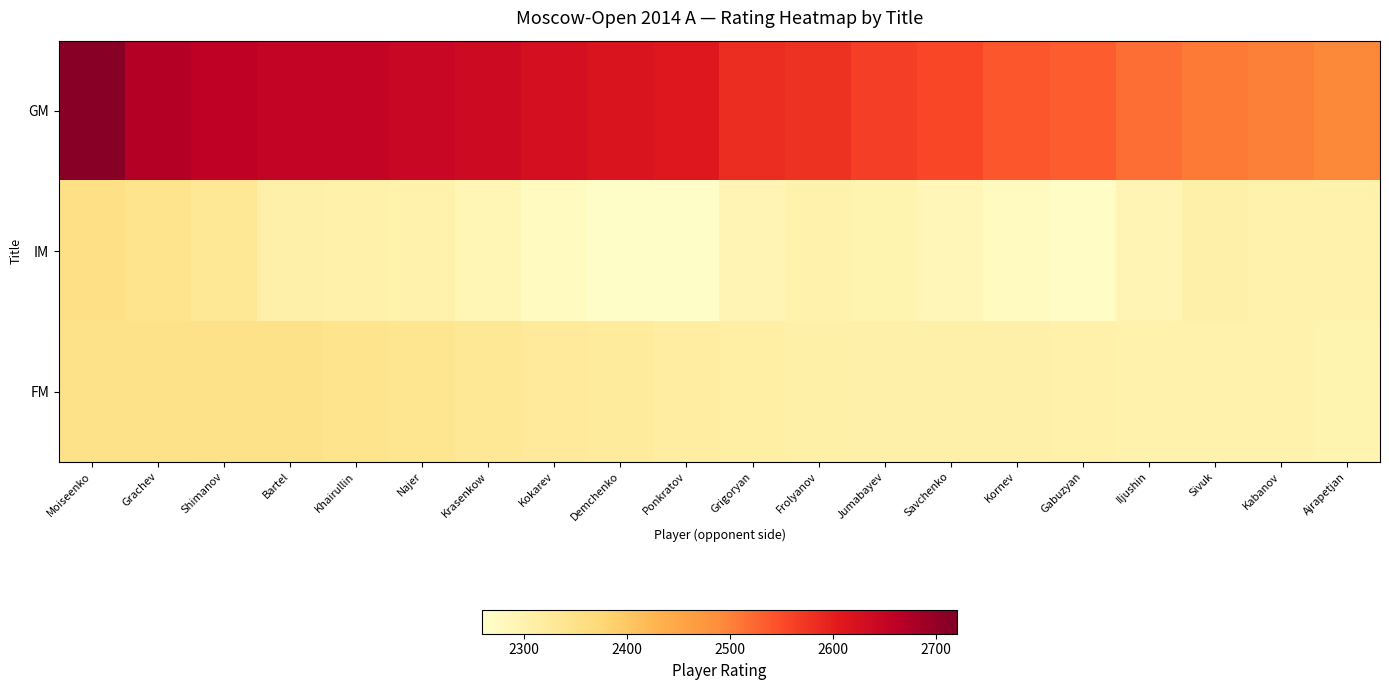

Reading right to left, what are all the values shown in this chart?

GM: Ajrapetjan=2495	Kabanov=2501	Sivuk=2507	Iljushin=2518	Gabuzyan=2534	Kornev=2539	Savchenko=2556	Jumabayev=2564	Frolyanov=2577	Grigoryan=2584	Ponkratov=2611	Demchenko=2617	Kokarev=2628	Krasenkow=2638	Najer=2646	Khairullin=2651	Bartel=2651	Shimanov=2658	Grachev=2669	Moiseenko=2710
IM: Ajrapetjan=2303	Kabanov=2300	Sivuk=2306	Iljushin=2293	Gabuzyan=2270	Kornev=2276	Savchenko=2287	Jumabayev=2296	Frolyanov=2302	Grigoryan=2294	Ponkratov=2266	Demchenko=2267	Kokarev=2275	Krasenkow=2290	Najer=2300	Khairullin=2304	Bartel=2305	Shimanov=2331	Grachev=2343	Moiseenko=2353
FM: Ajrapetjan=2296	Kabanov=2300	Sivuk=2300	Iljushin=2302	Gabuzyan=2304	Kornev=2305	Savchenko=2305	Jumabayev=2305	Frolyanov=2307	Grigoryan=2312	Ponkratov=2314	Demchenko=2323	Kokarev=2325	Krasenkow=2333	Najer=2339	Khairullin=2344	Bartel=2347	Shimanov=2348	Grachev=2349	Moiseenko=2349